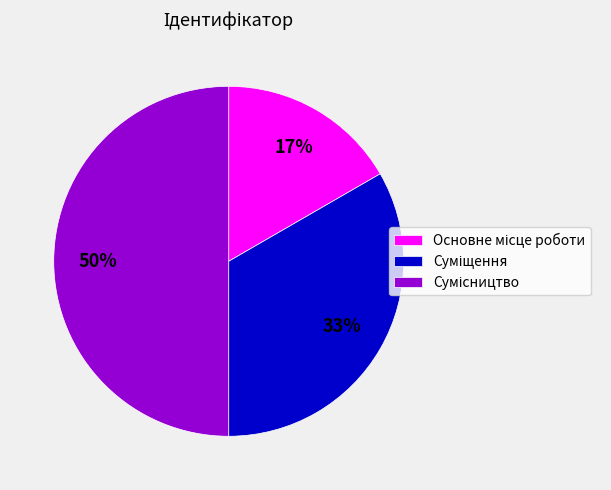

To the nearest percent, what is the average slice percentage?

33%